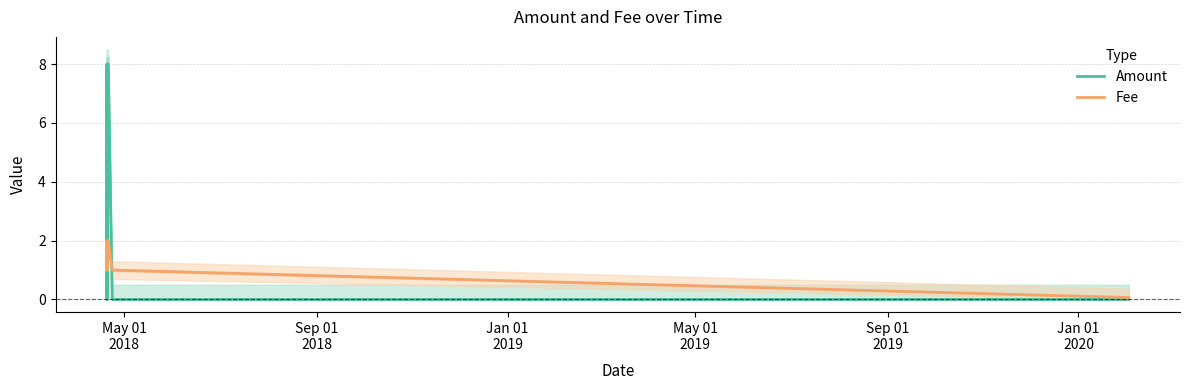

True or false: Amount has more than 0 points higher than both neighbors.

True